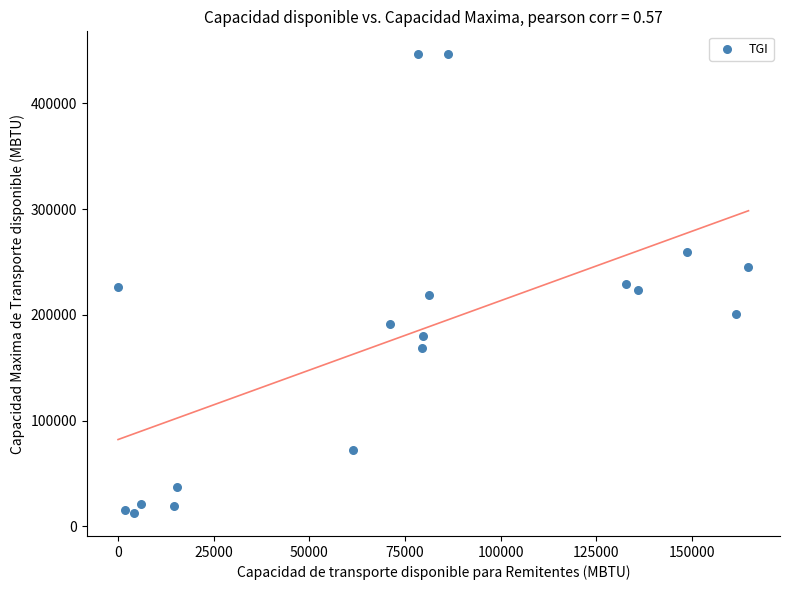

What is the range of X values (max minus min)?

164814.7